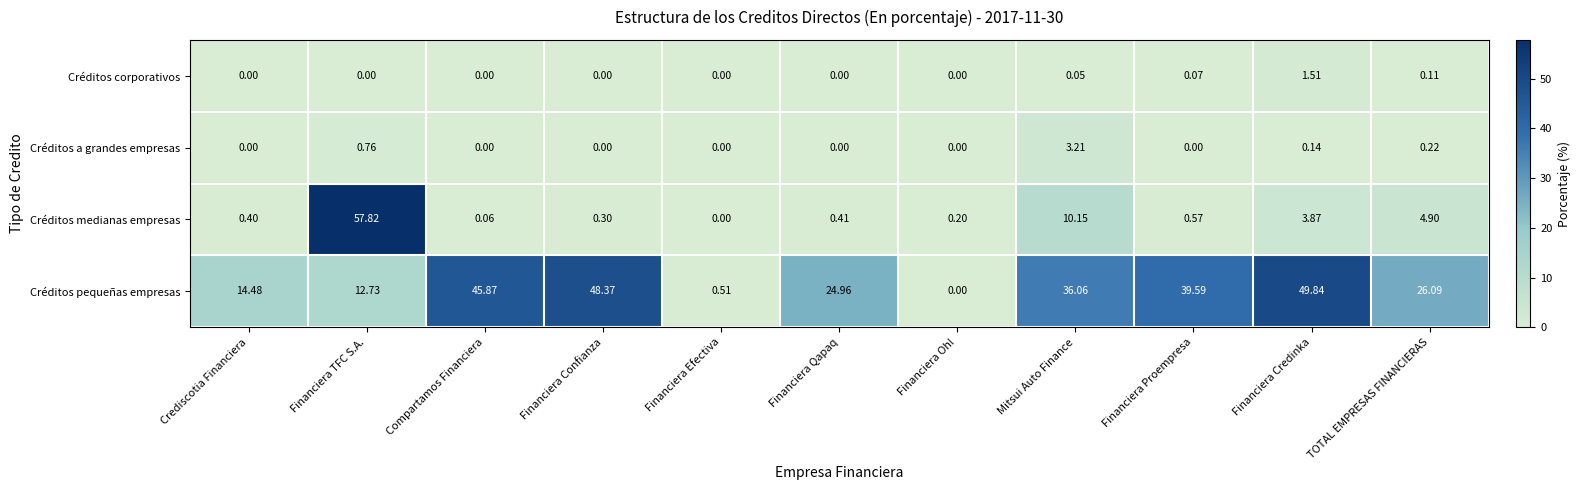

At which label does Créditos medianas empresas reach its peak?

Financiera TFC S.A.